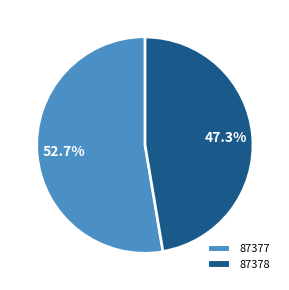

Approximately how many times larger is the value at 87378 compared to 87377?

0.9